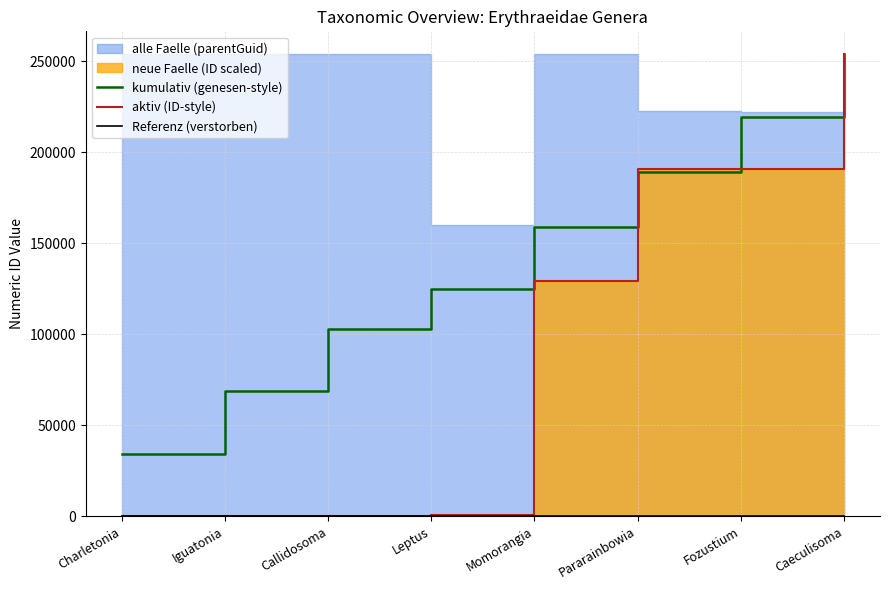

What position from the right is Pararainbowia?

3